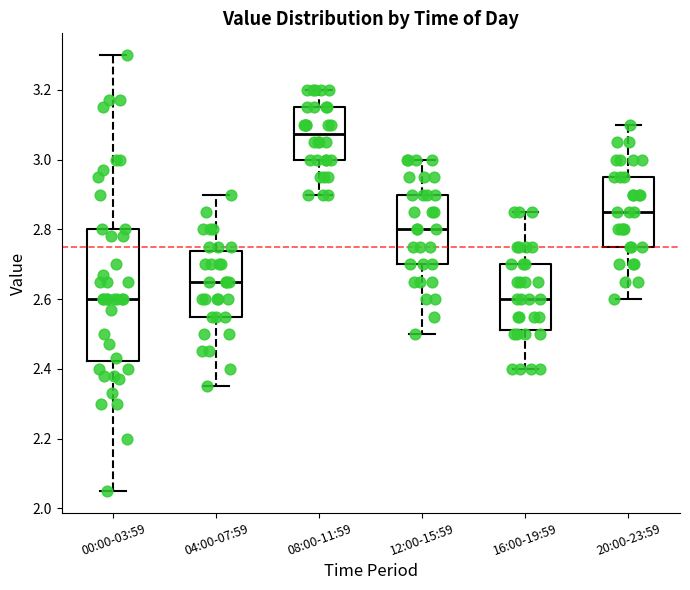

Where does the lower whisker of the box for 12:00-15:59 end on the y-axis? The values are not printed on the chart, so give them approximately, as read against the axis.

2.50